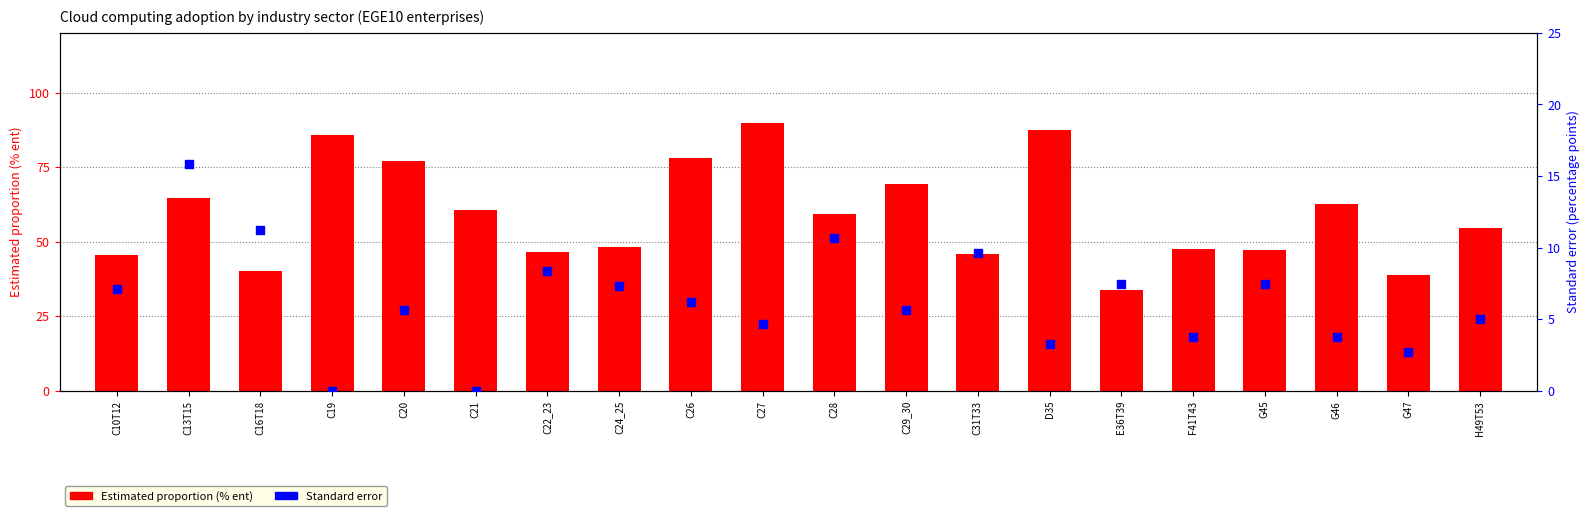

Which series has the largest Y range (max minus min)?

Estimated proportion (% ent)